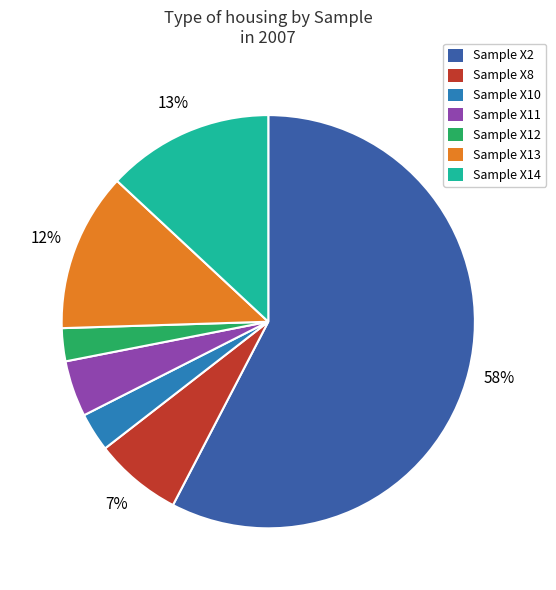

Is there any slice that represents more than half of the pie?

Yes